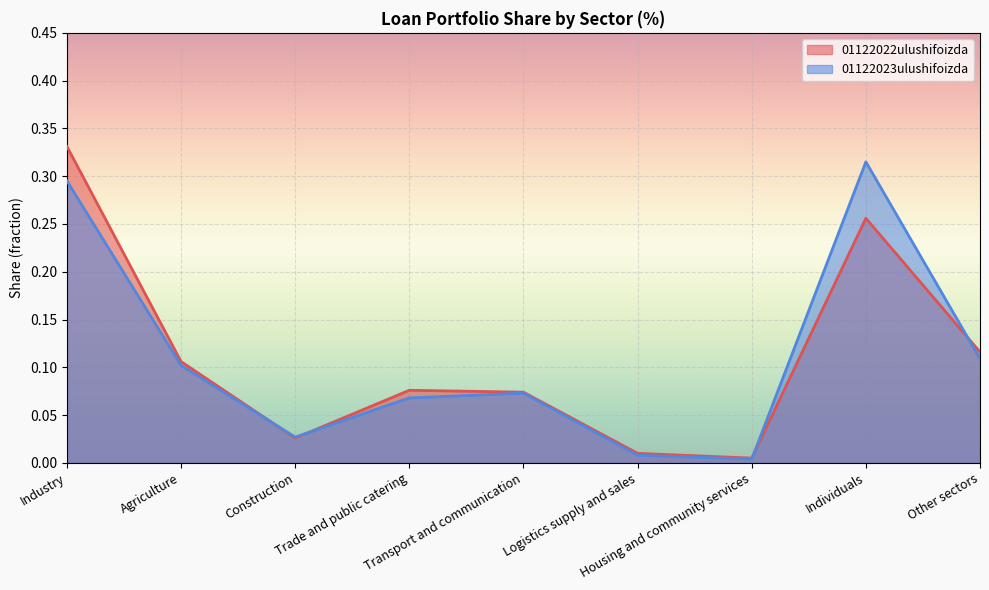

The value of 01122022ulushifoizda at Logistics supply and sales is 0.0. True or false?

True